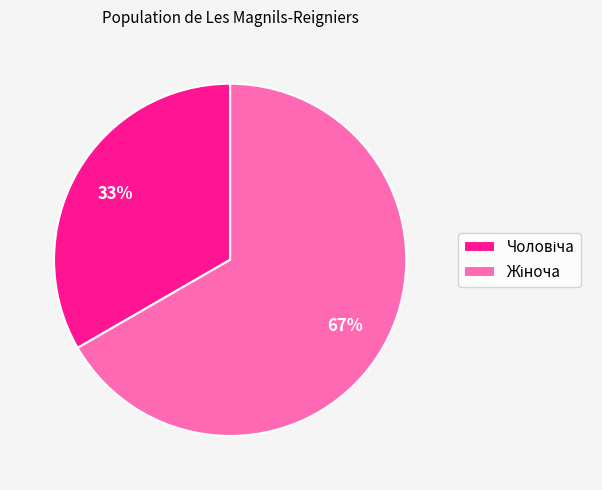

To the nearest percent, what is the average slice percentage?

50%